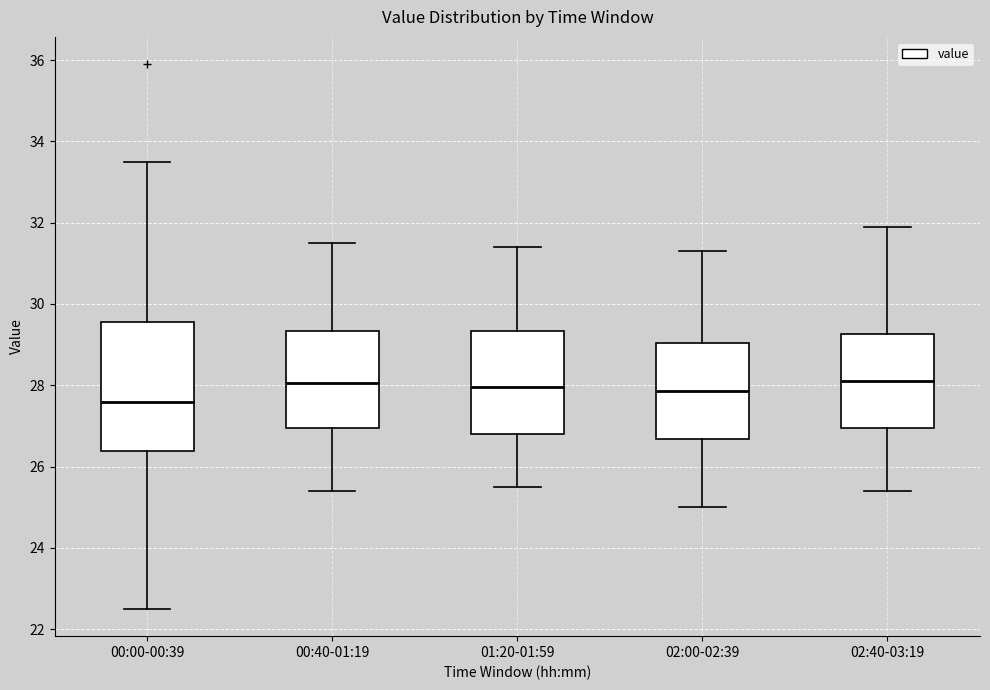

Where does the median line of the box for 00:40-01:19 sit on the y-axis? The values are not printed on the chart, so give them approximately, as read against the axis.

28.0